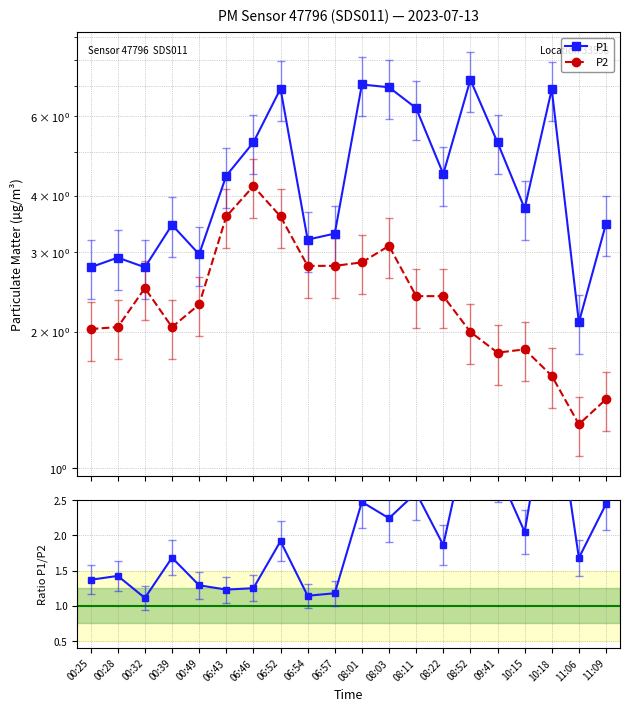

Reading left to right, list all the values displayed in this chart.

P1: 2.8	2.9	2.8	3.5	3.0	4.4	5.2	6.9	3.2	3.3	7.0	7.0	6.2	4.5	7.2	5.2	3.8	6.9	2.1	3.5
P2: 2.0	2.0	2.5	2.0	2.3	3.6	4.2	3.6	2.8	2.8	2.9	3.1	2.4	2.4	2.0	1.8	1.8	1.6	1.2	1.4
P1/P2: 1.4	1.4	1.1	1.7	1.3	1.2	1.2	1.9	1.1	1.2	2.5	2.2	2.6	1.9	3.6	2.9	2.0	4.3	1.7	2.4